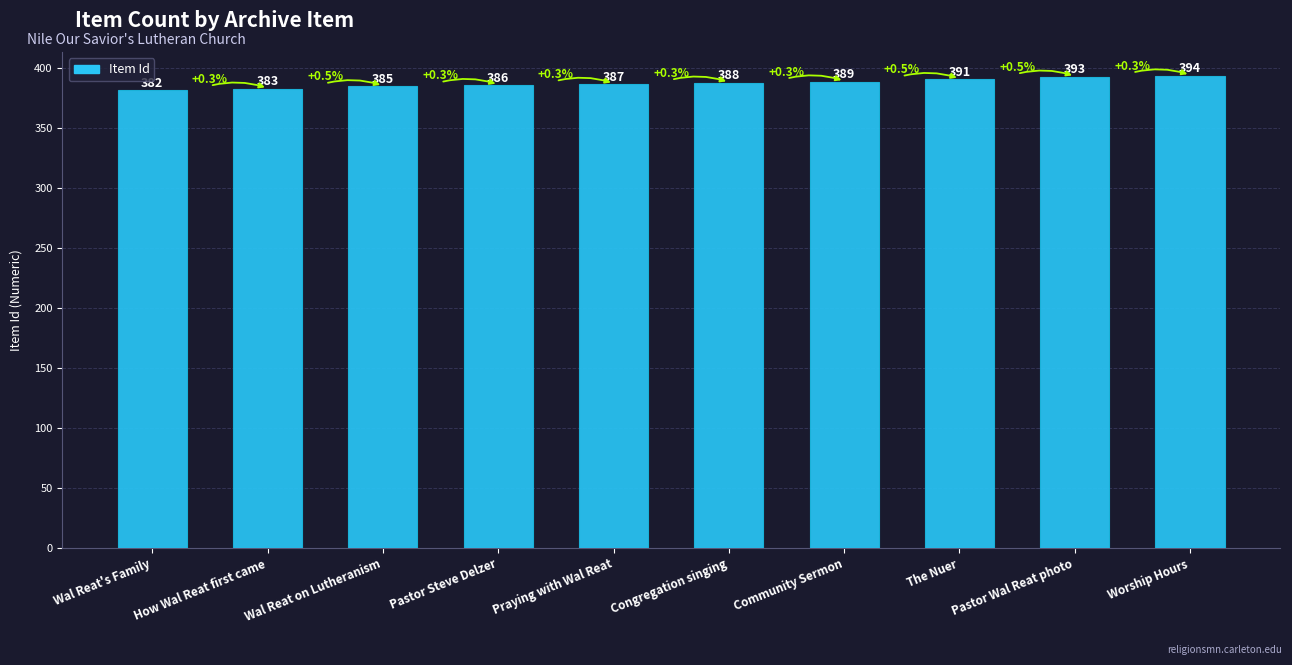

What is the ratio of the value at Pastor Steve Delzer to the value at Congregation singing?

1.0